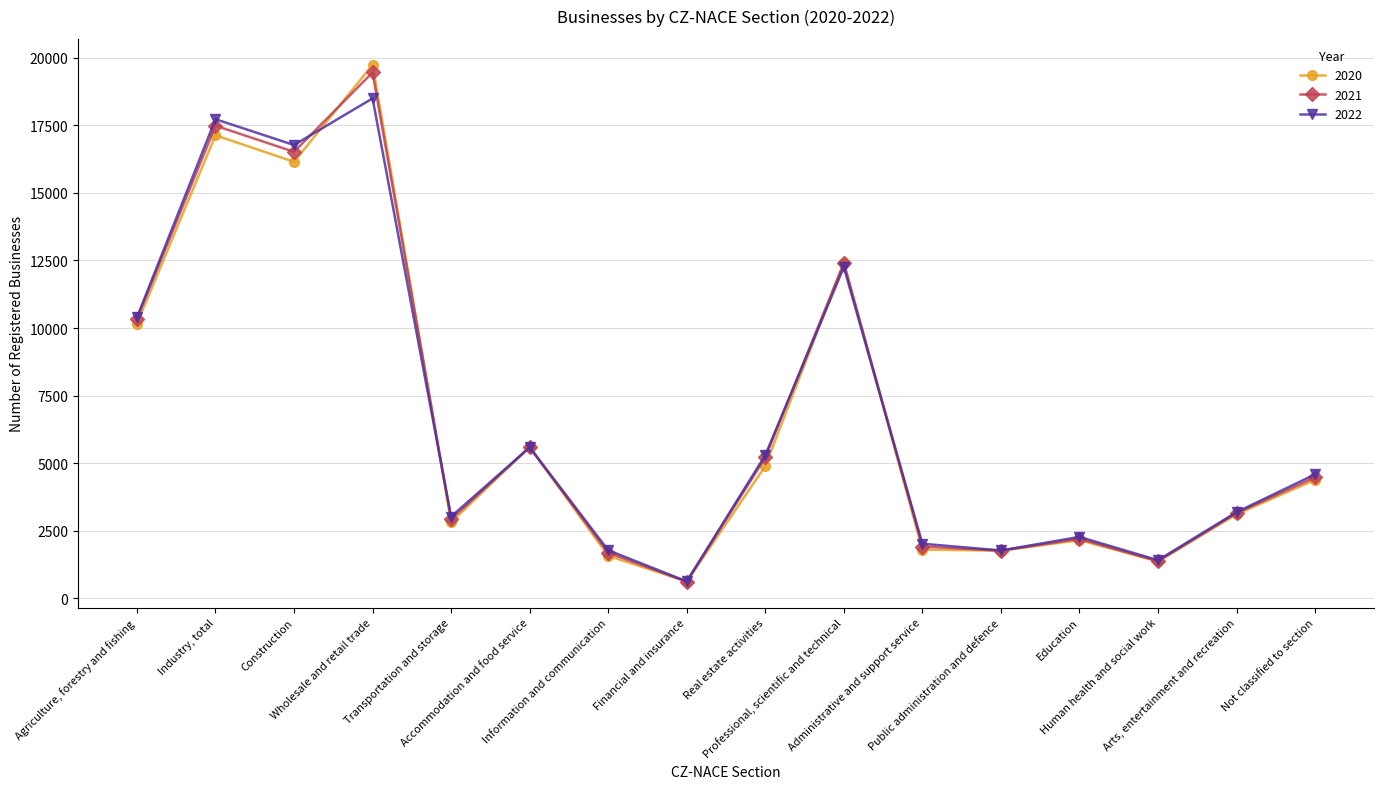

How many lines are shown in the chart?

3